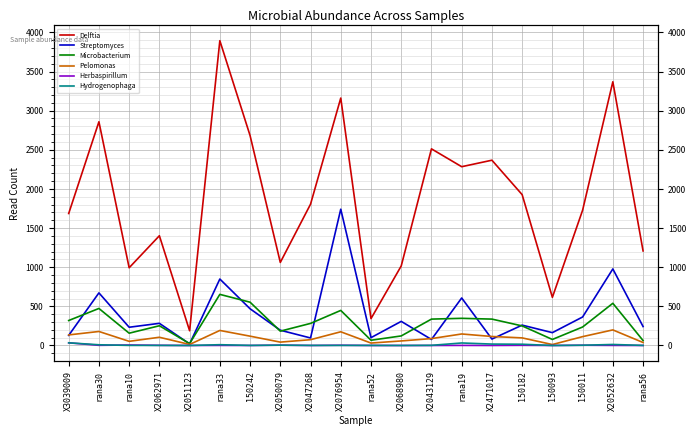

What is the value of the Delftia point at the 19th from the left?

3369